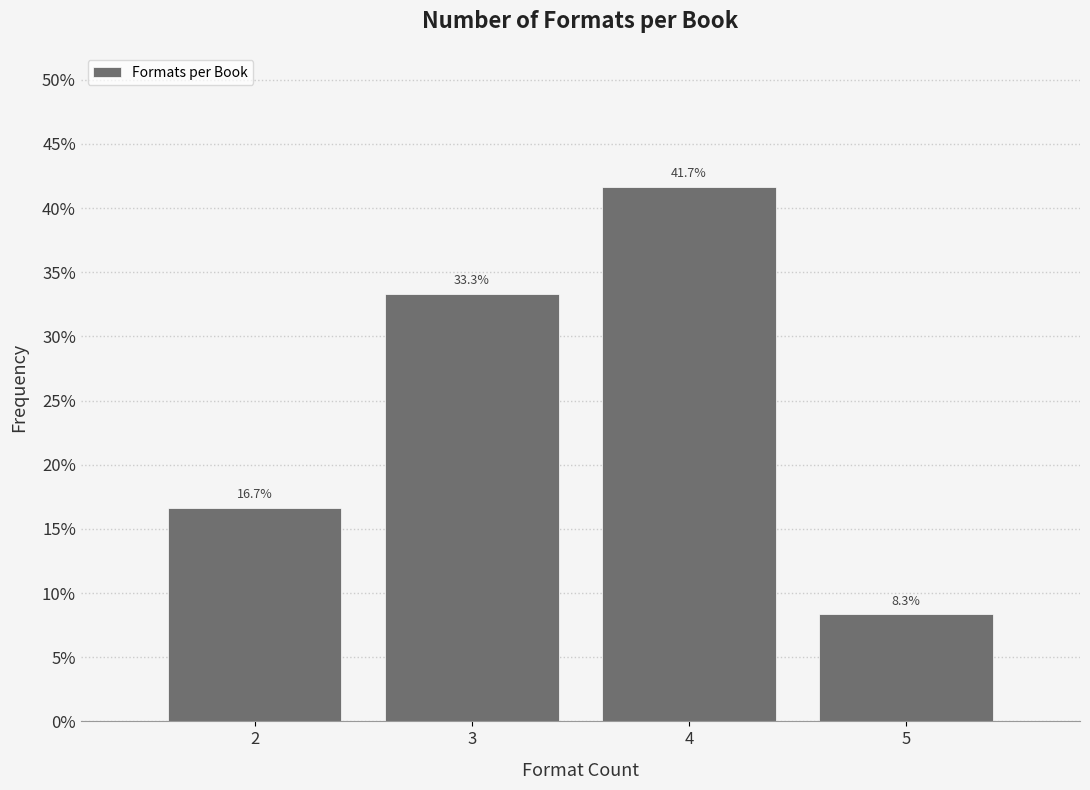

Are the bars horizontal?

No